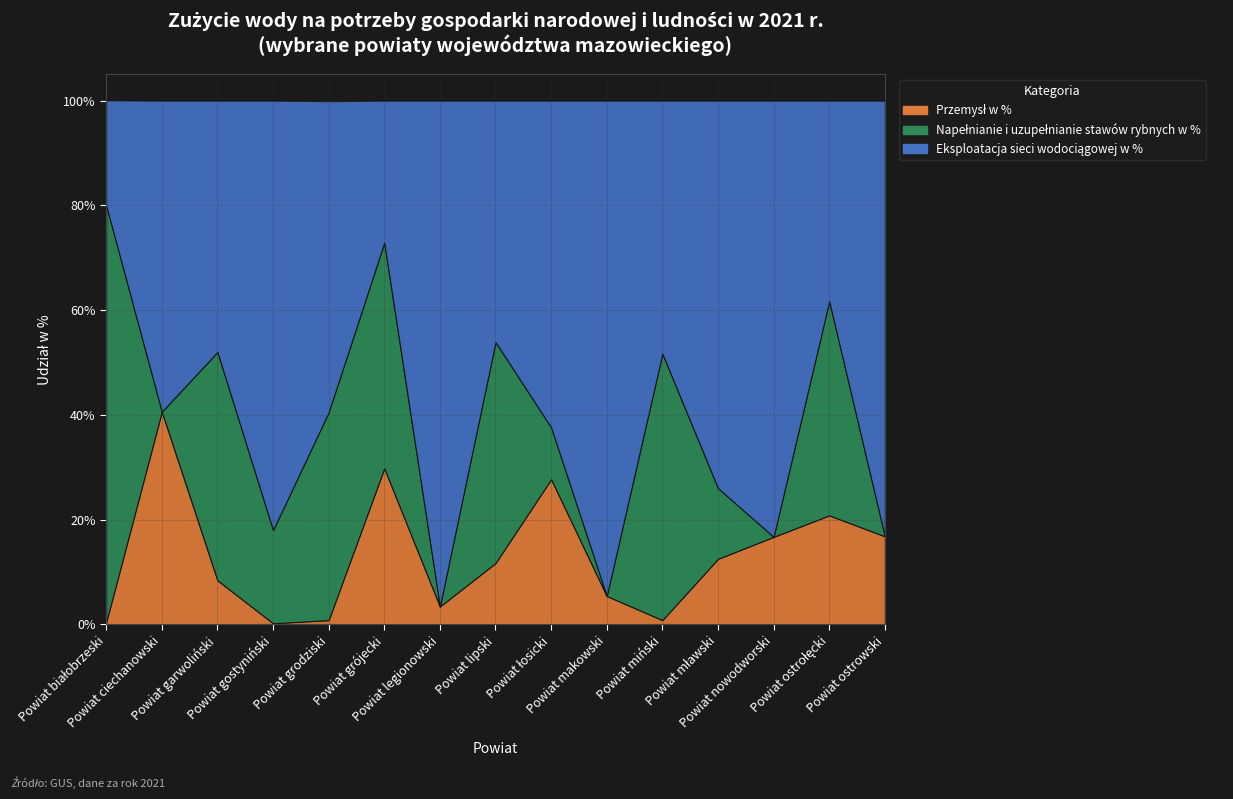

Between Powiat grodziski and Powiat ciechanowski, which is larger?

Powiat ciechanowski